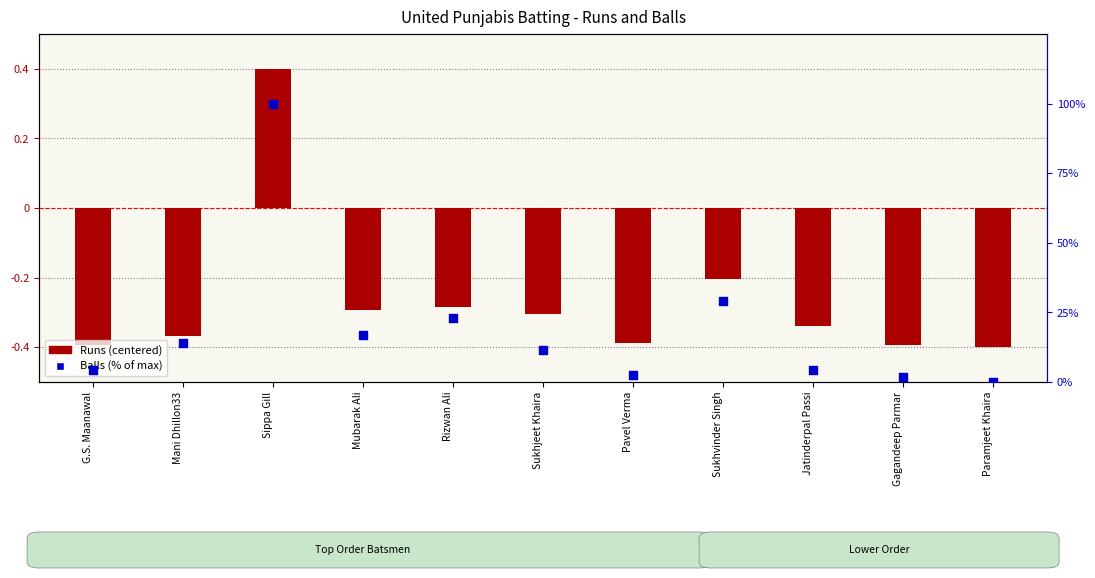

Is the value of Runs (centered) at Mubarak Ali greater than the value of Balls (% of max) at Mani Dhillon33?

No